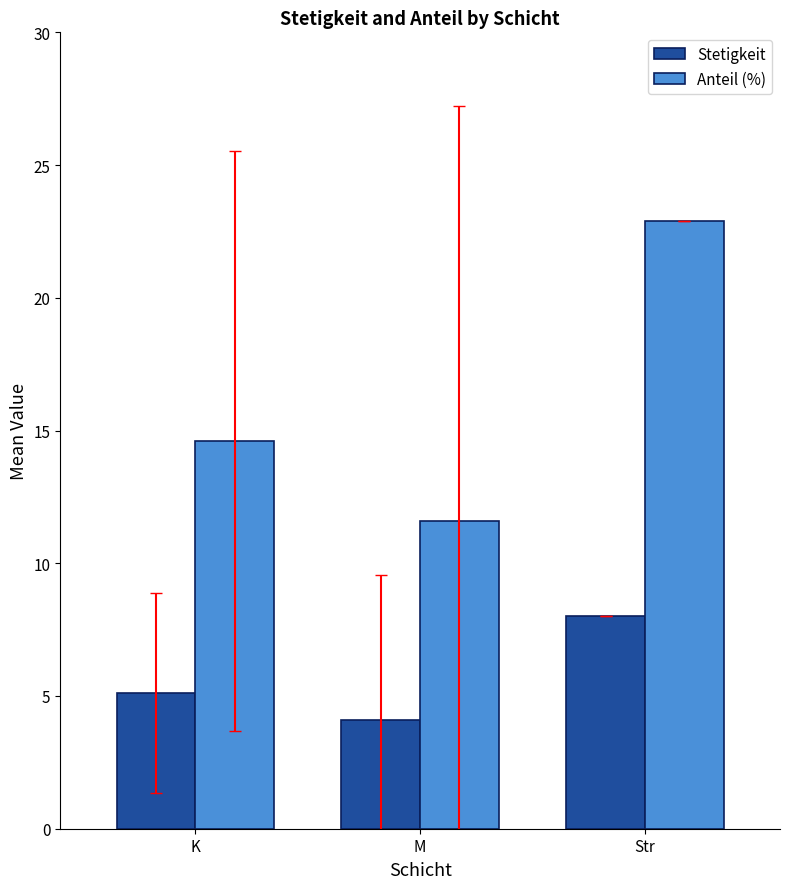

Which series changed the most between M and Str?

Anteil (%)